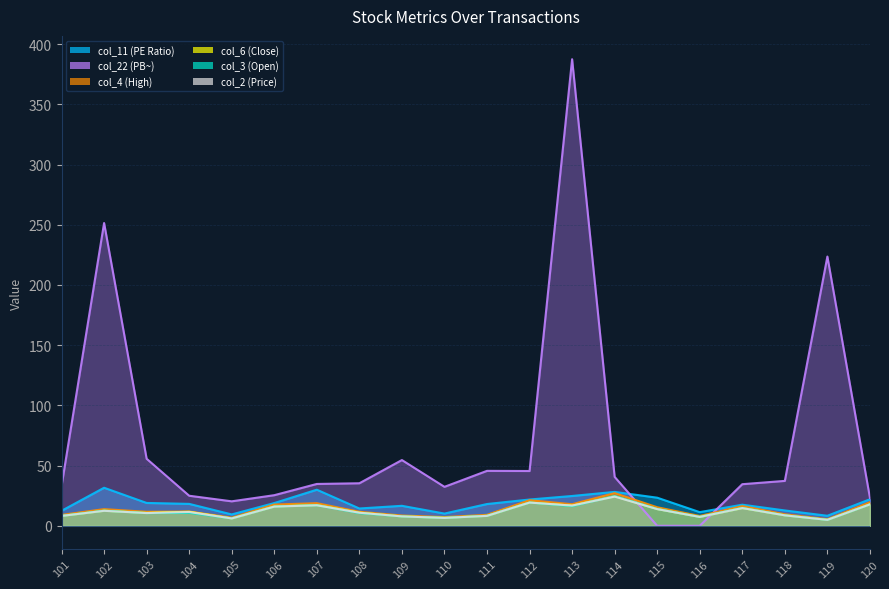

What is the spread (max minus min) of values at 107?

17.7